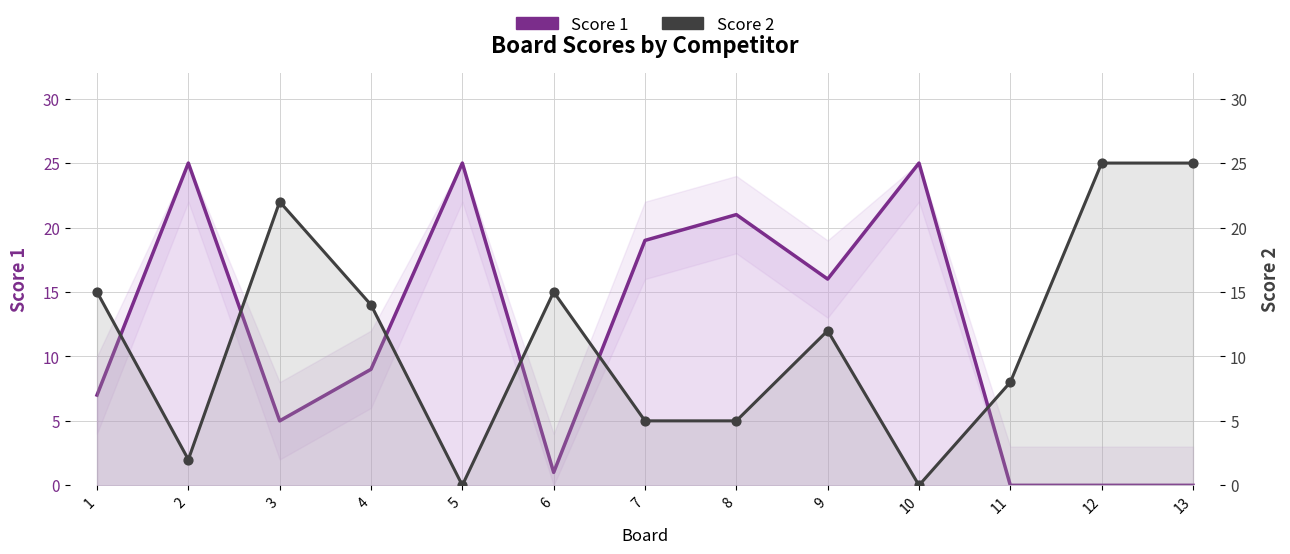

Which series contains the highest Y value?

Score 1